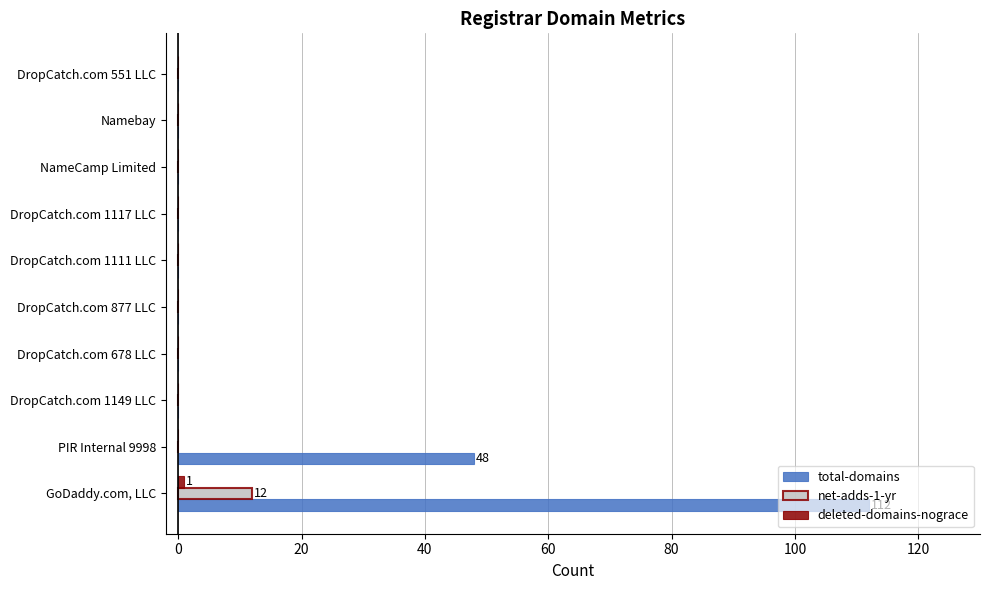

At which category is the sum across all series the highest?

GoDaddy.com, LLC